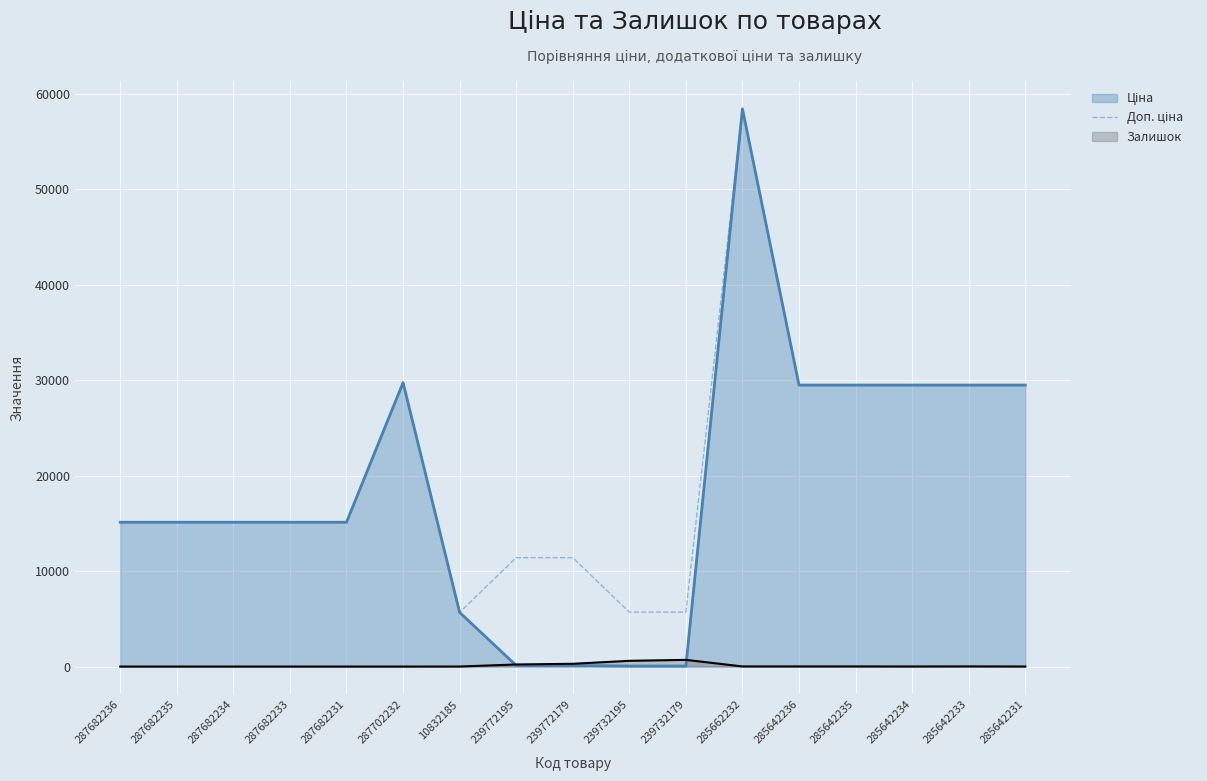

What is the label of the 13th point from the left?

285642236